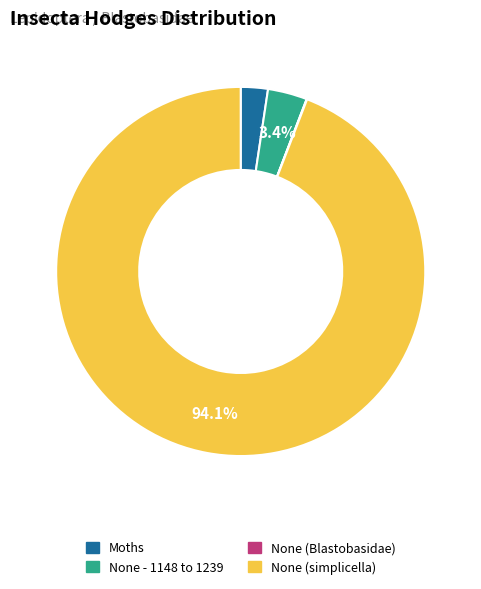

Is the sum of None (simplicella) and None - 1148 to 1239 greater than half?

Yes